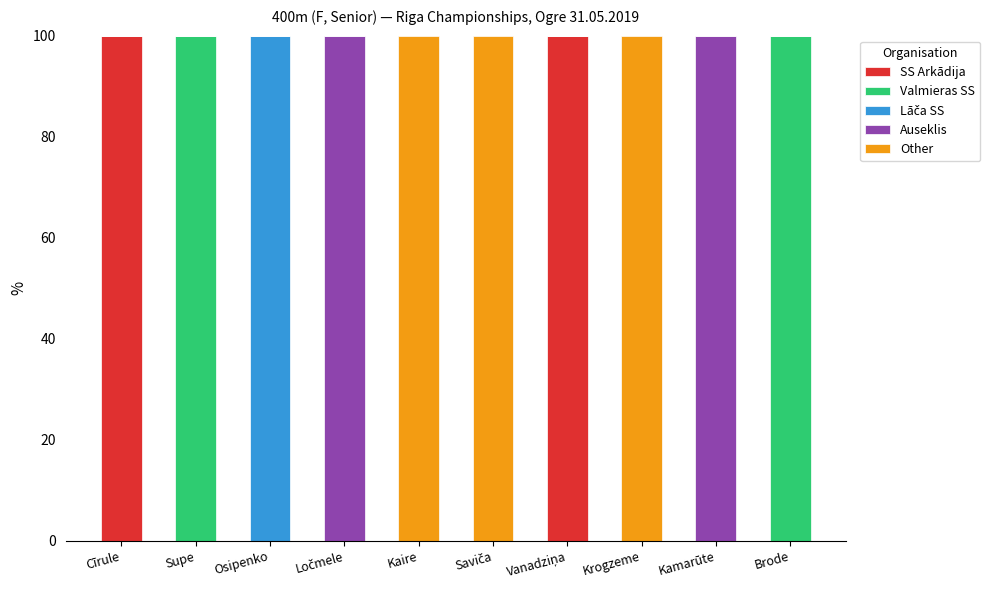

What is the maximum value for SS Arkādija?

100